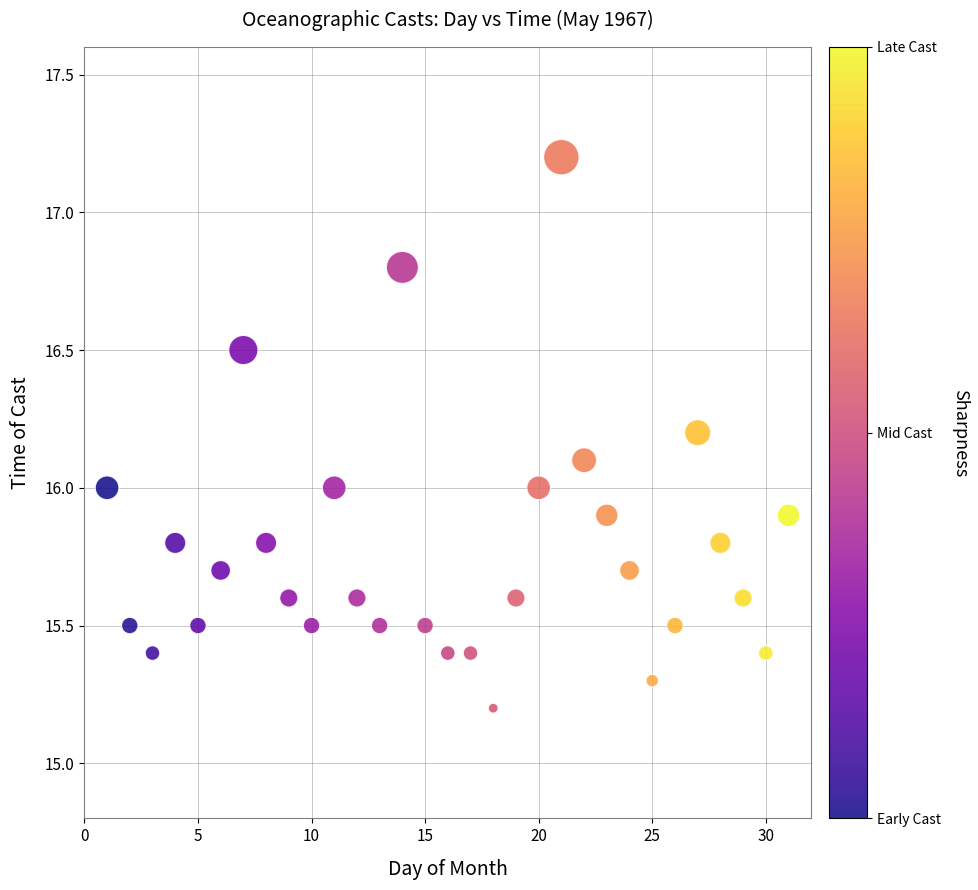

What is the range of Y values (max minus min)?

2.0